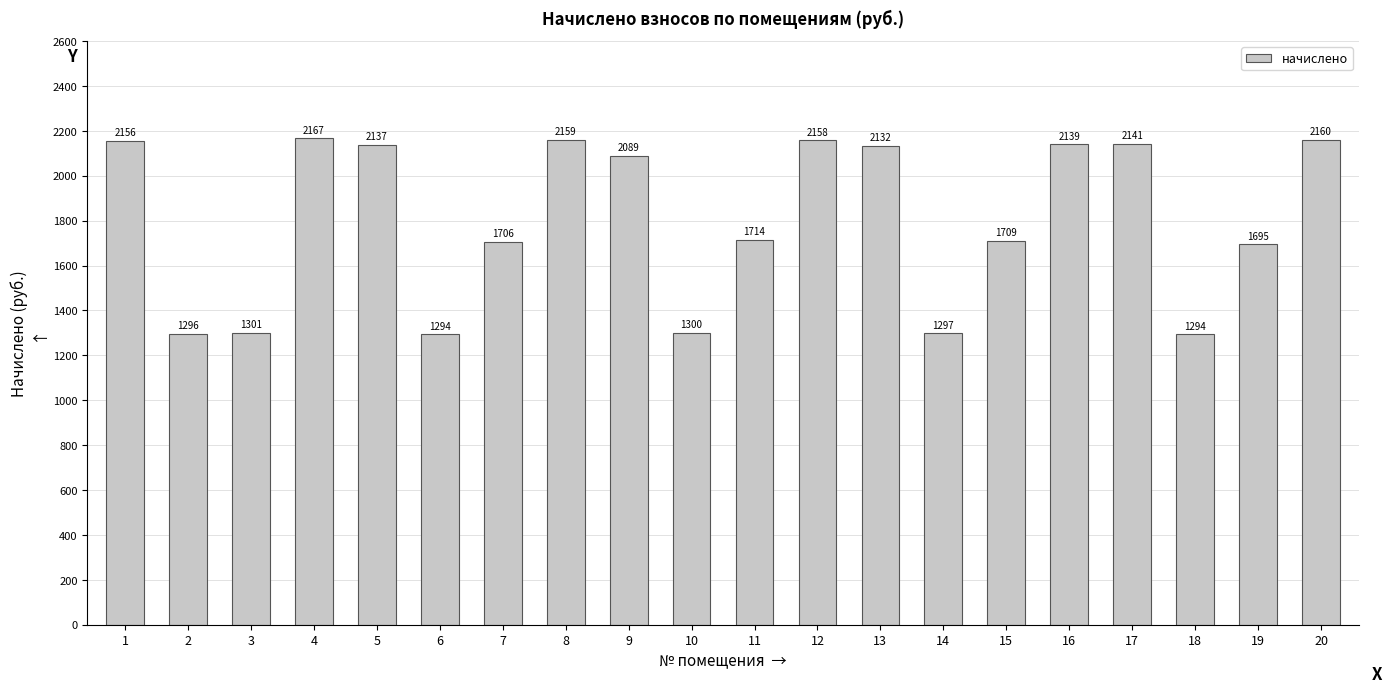

Are the bars grouped side by side (vs. stacked)?

No